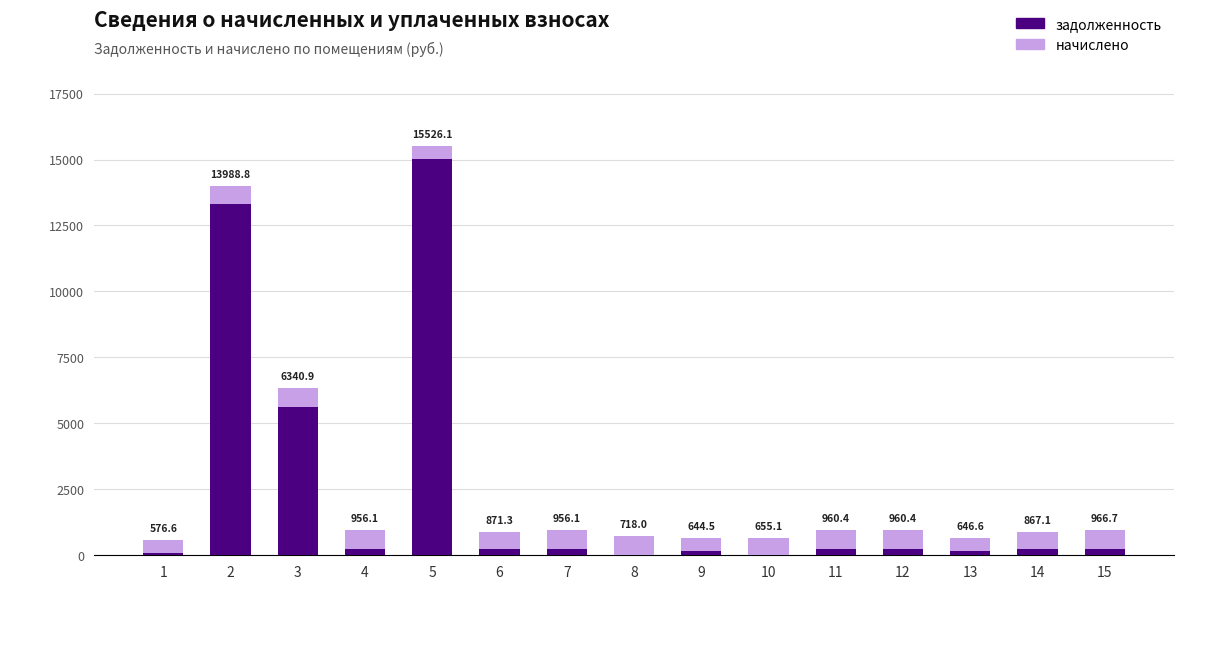

Does the chart contain stacked bars?

Yes